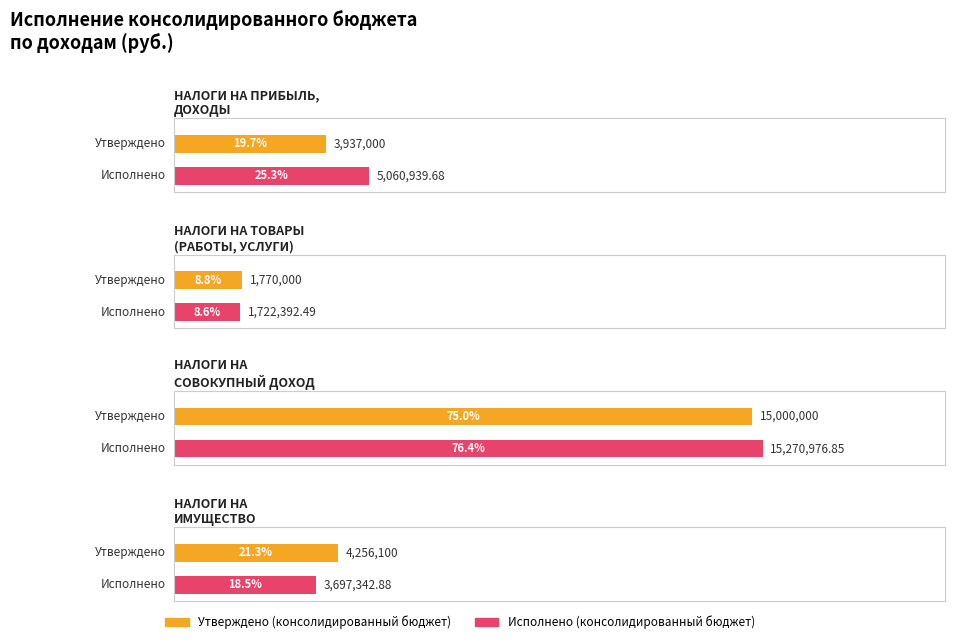

Reading left to right, transcribe all the data shown in this chart.

Утверждено (консолидированный бюджет): НАЛОГИ НА ПРИБЫЛЬ,
ДОХОДЫ=3937000.0	НАЛОГИ НА ТОВАРЫ
(РАБОТЫ, УСЛУГИ)=1770000.0	НАЛОГИ НА
СОВОКУПНЫЙ ДОХОД=15000000.0	НАЛОГИ НА
ИМУЩЕСТВО=4256100.0
Исполнено (консолидированный бюджет): НАЛОГИ НА ПРИБЫЛЬ,
ДОХОДЫ=5060939.7	НАЛОГИ НА ТОВАРЫ
(РАБОТЫ, УСЛУГИ)=1722392.5	НАЛОГИ НА
СОВОКУПНЫЙ ДОХОД=15270976.8	НАЛОГИ НА
ИМУЩЕСТВО=3697342.9